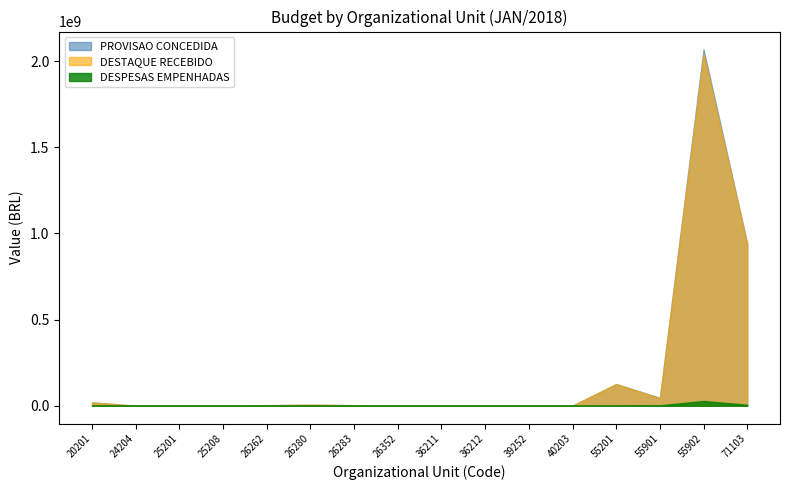

True or false: PROVISAO CONCEDIDA and DESTAQUE RECEBIDO intersect in this chart.

False